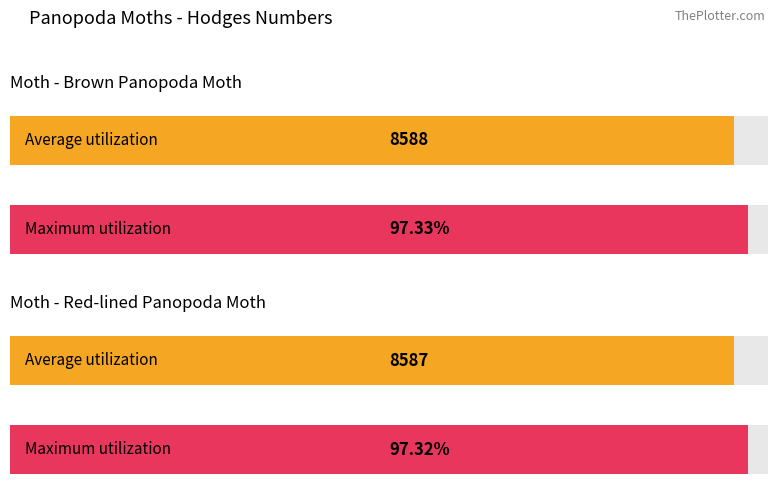

Rank the categories by value from highest to lowest.

Brown Panopoda Moth, Red-lined Panopoda Moth